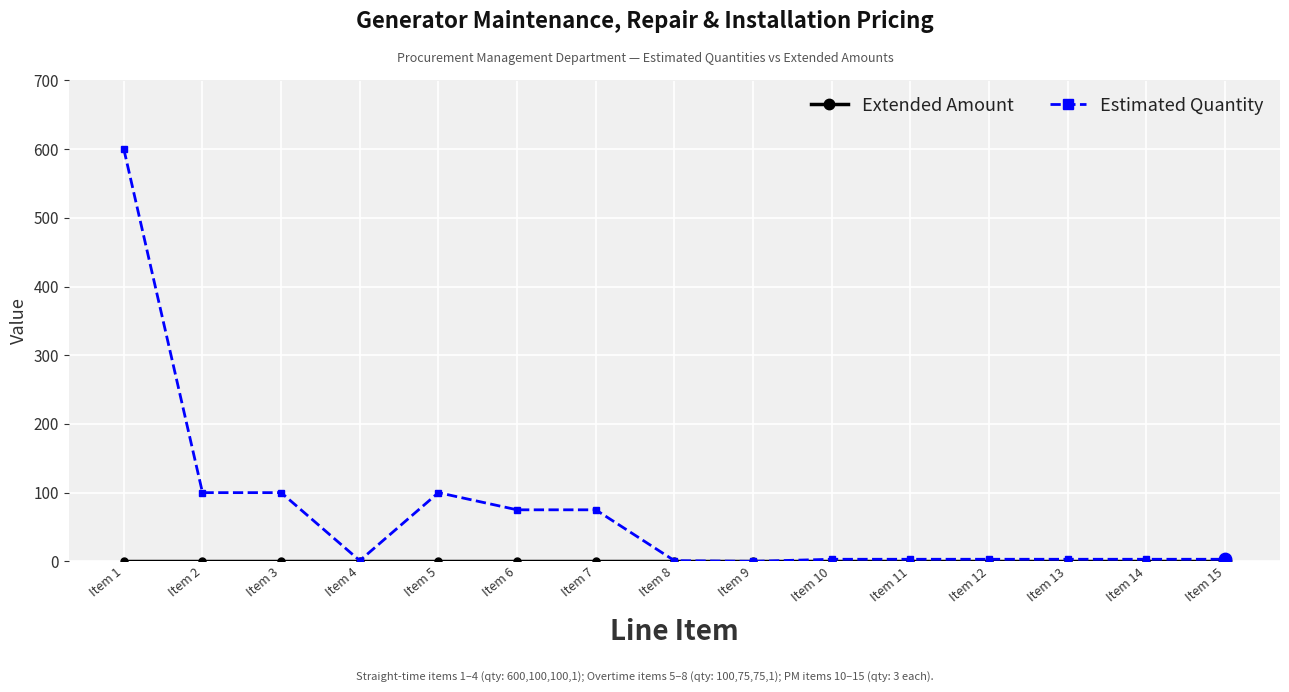

Which series changed the most between Item 2 and Item 11?

Estimated Quantity